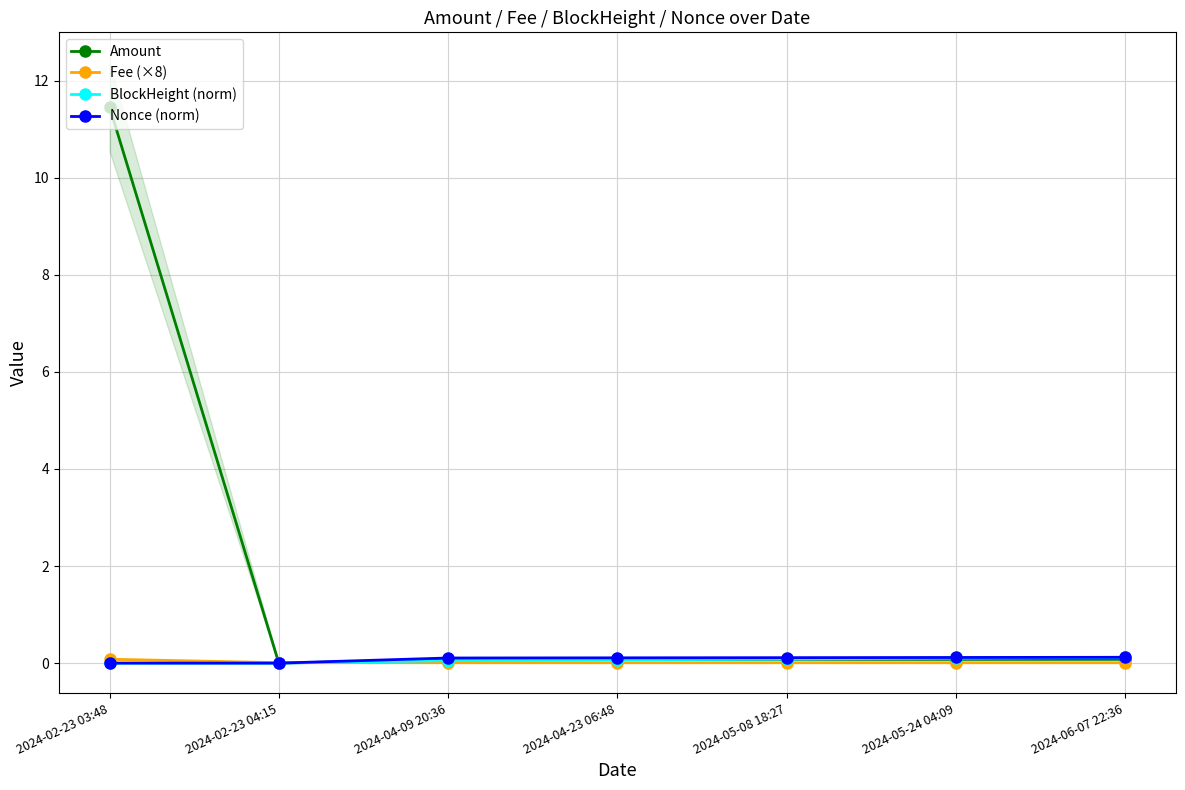

At which category does Nonce (norm) reach its first local valley?

2024-02-23 04:15